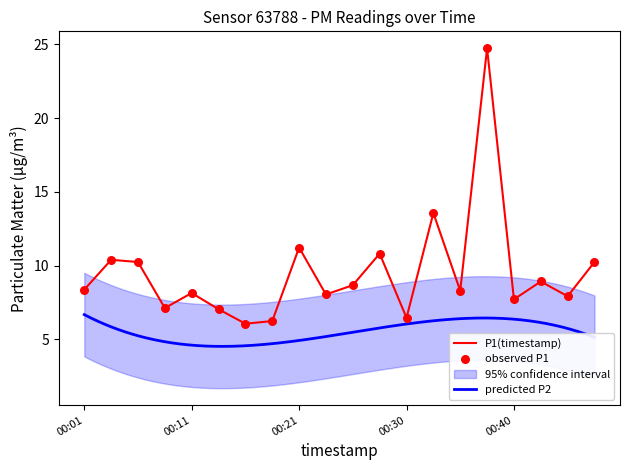

What is the change in value from 00:23 to 00:48?

+2.2